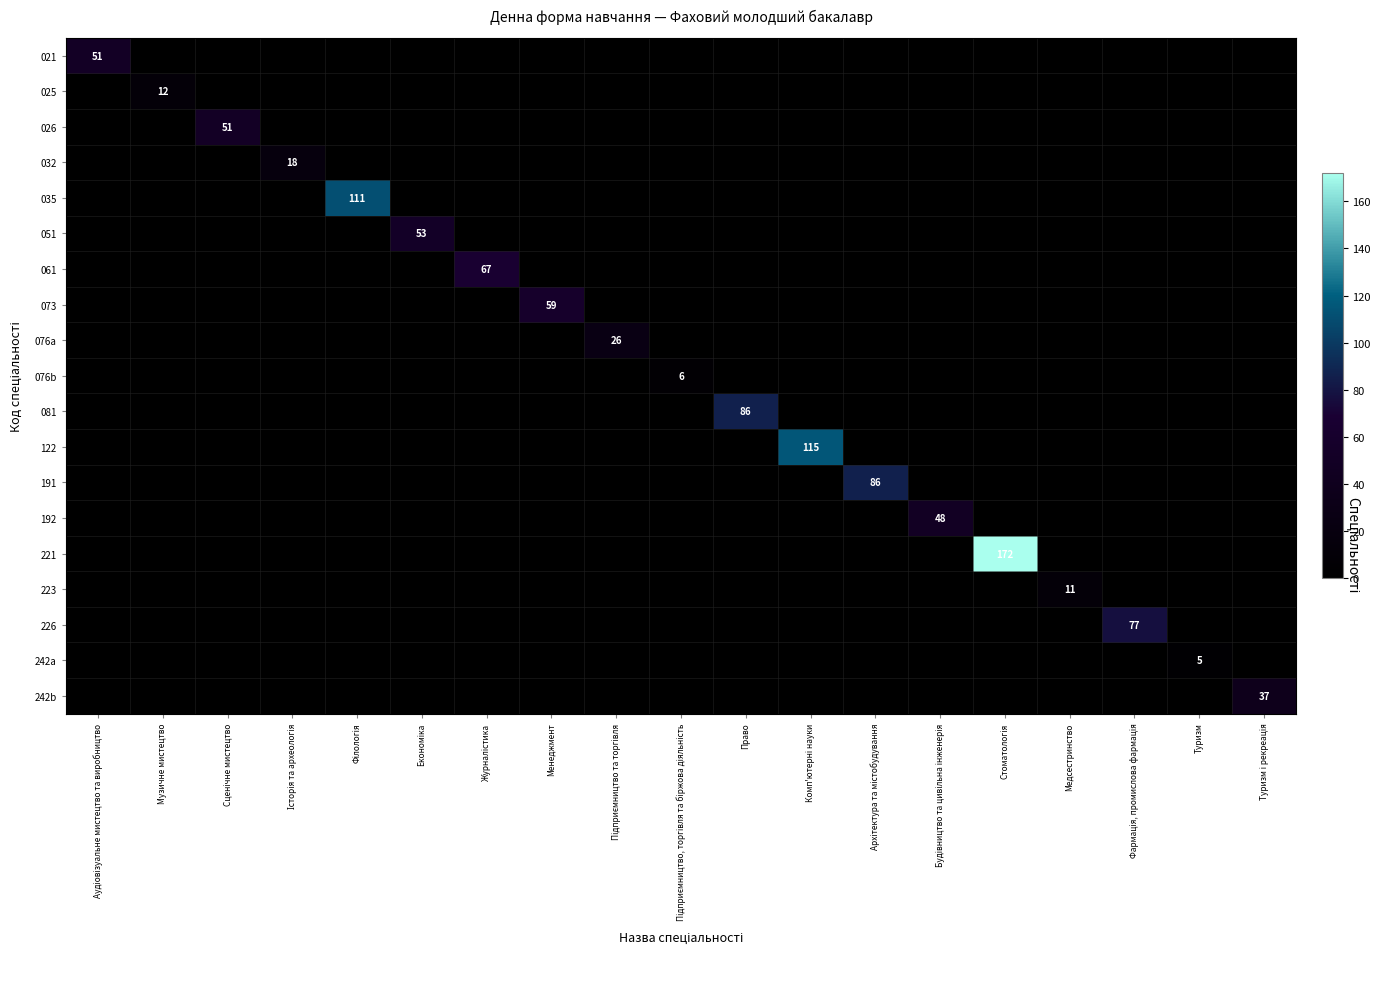

What is the total value across all series at Стоматологія?

172